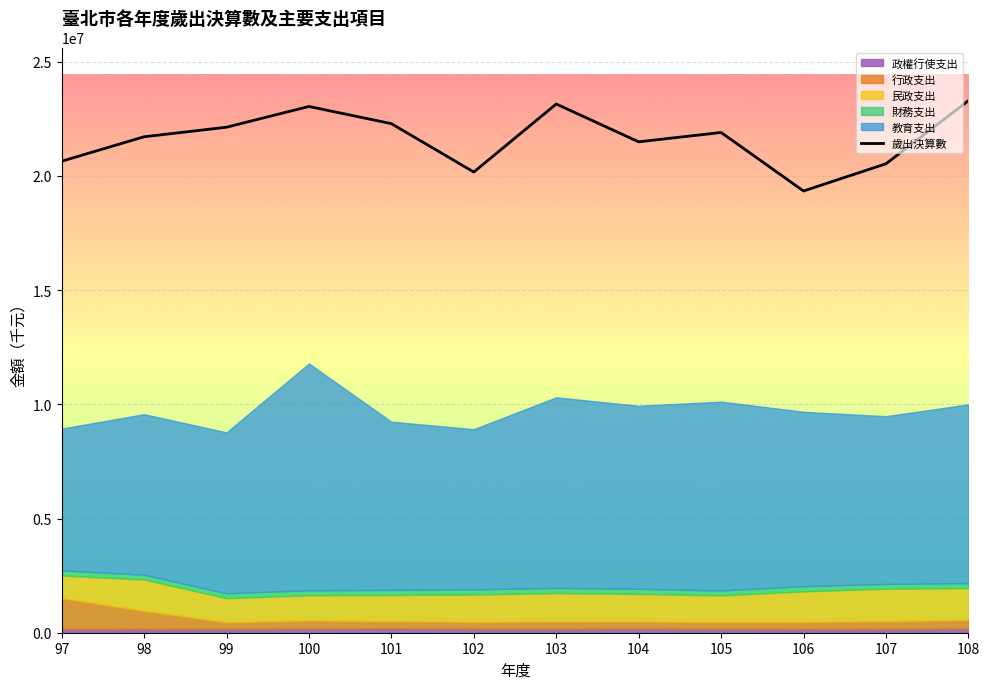

The value at 99 is 22133652.8. True or false?

True